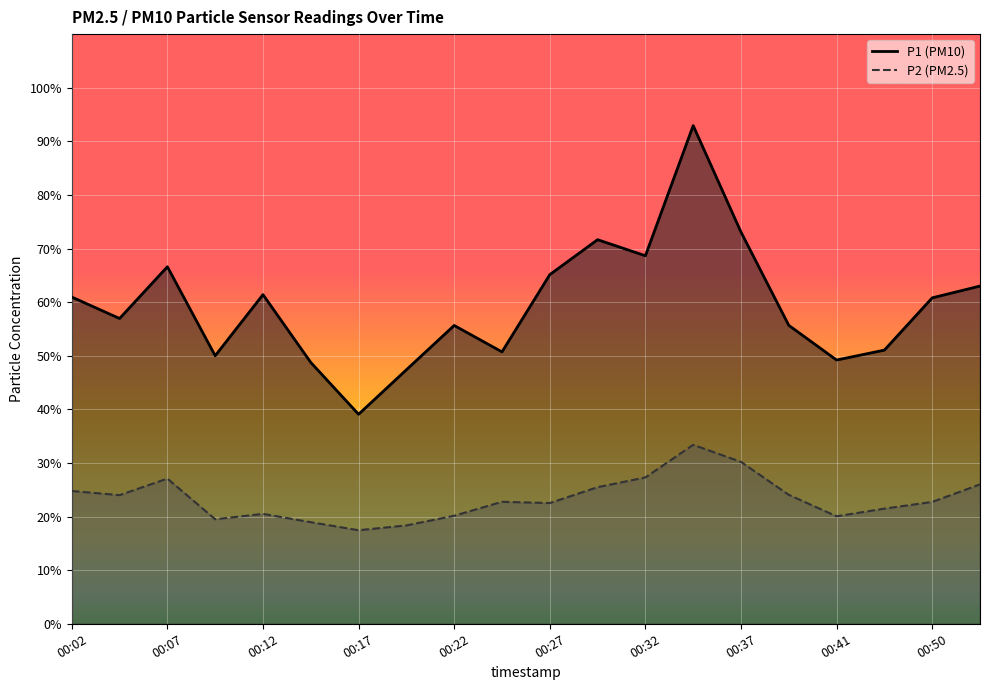

How many lines are shown in the chart?

2